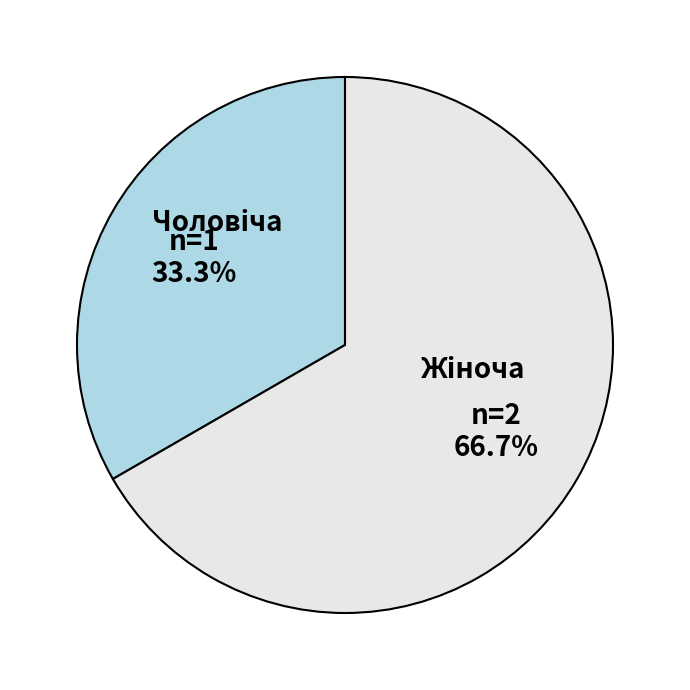

Is there any slice that represents more than half of the pie?

Yes